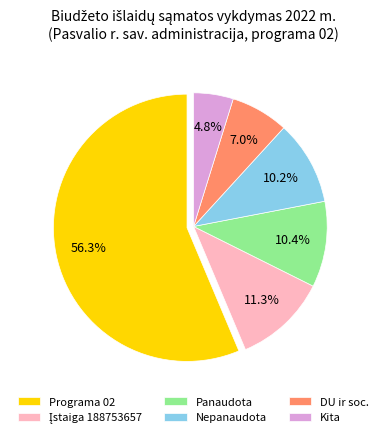

Which slice is the largest?

Programa 02